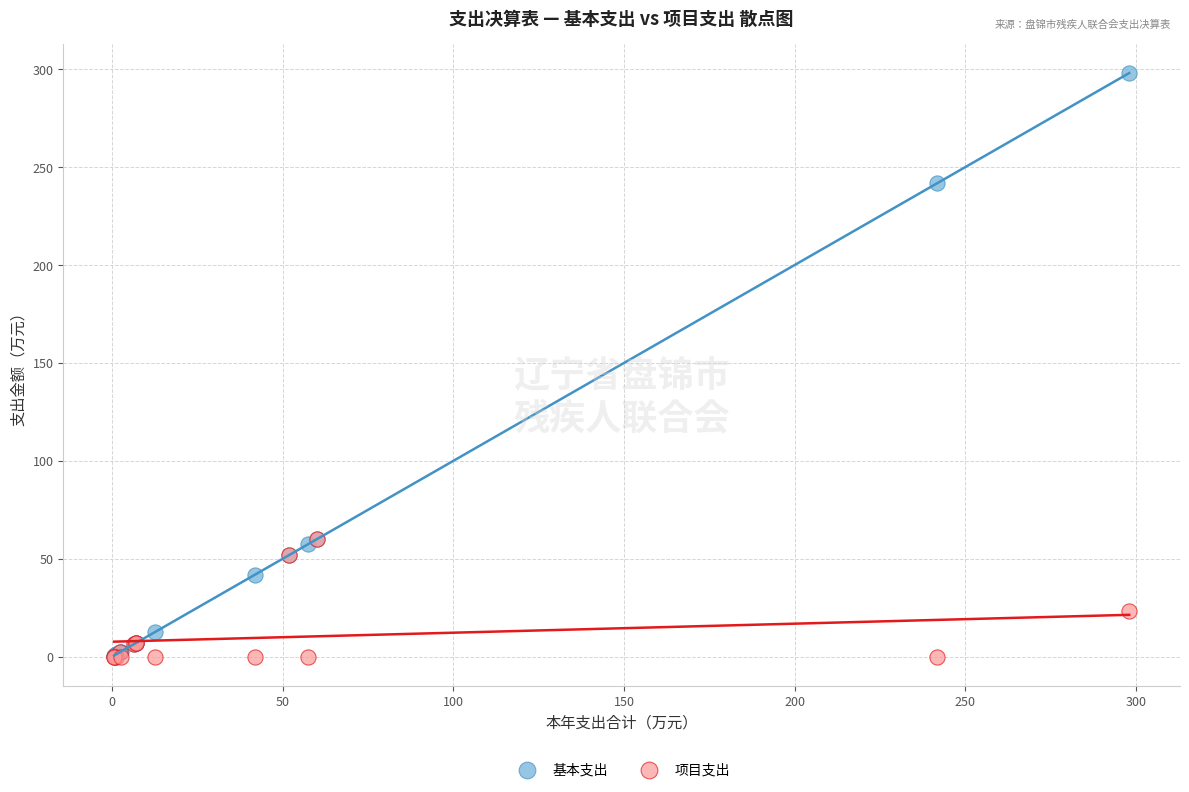

Which series has the widest spread of Y values?

基本支出